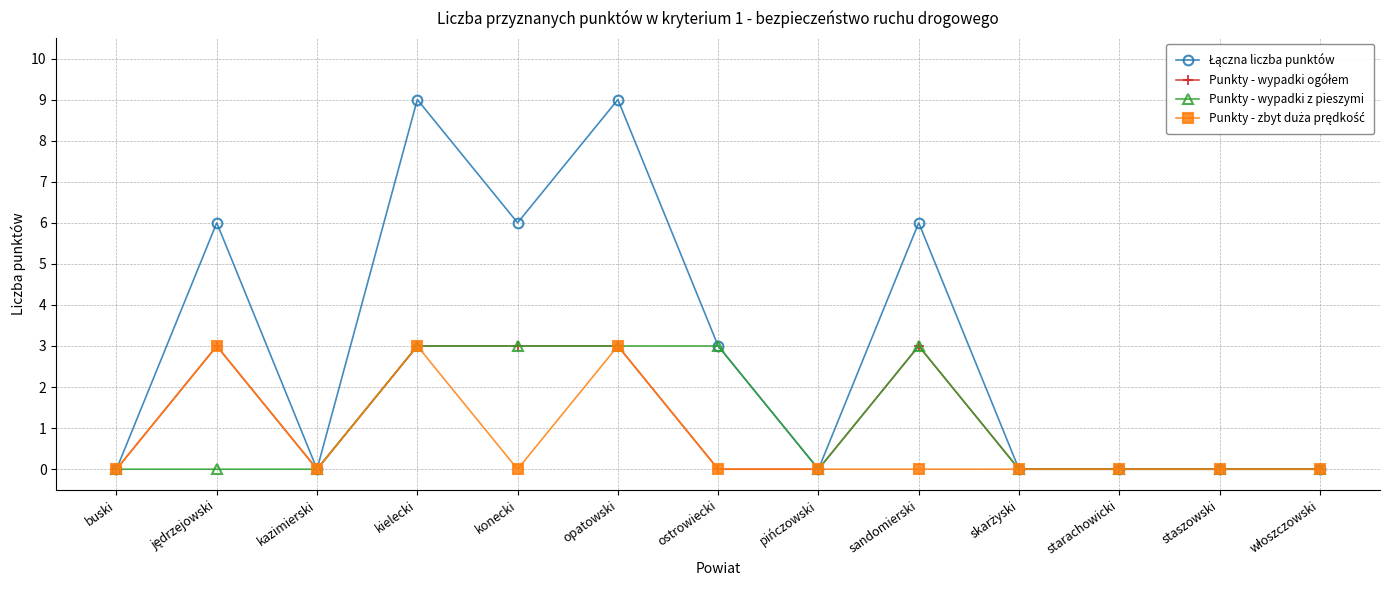

The Punkty - wypadki z pieszymi series shows 1 at kazimierski. True or false?

False